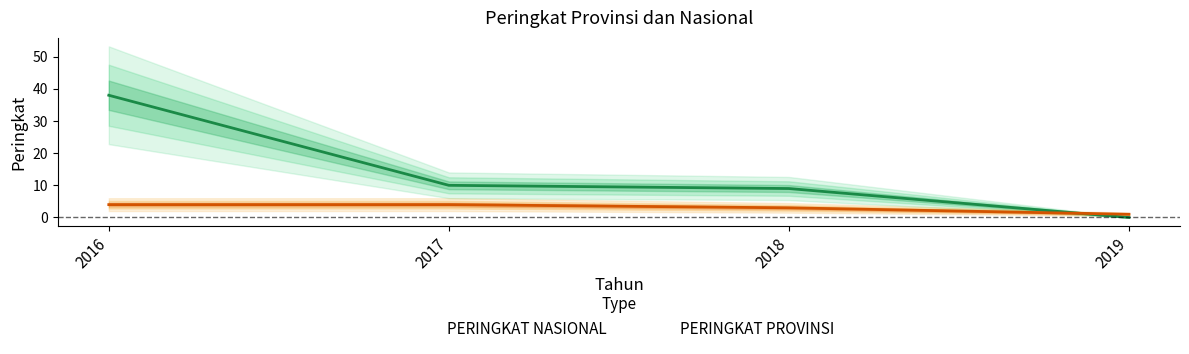

True or false: PERINGKAT NASIONAL has a value of 5 at 2018.

False